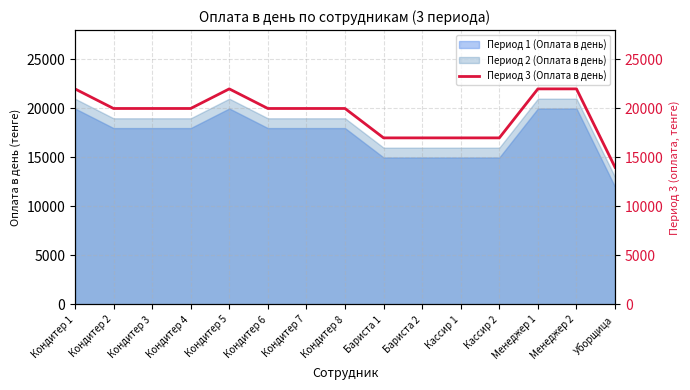

Is it true that the value at Кассир 1 is 28481?

False